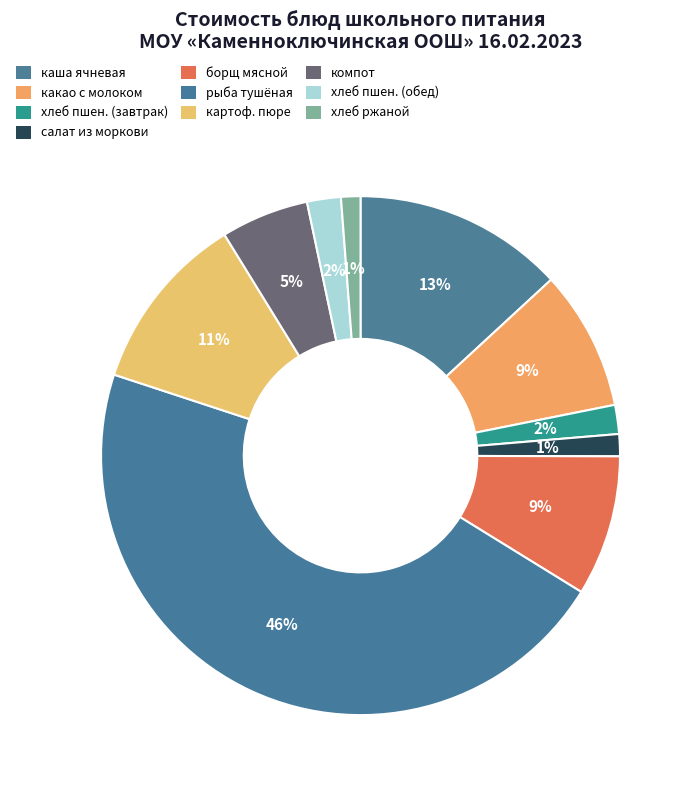

To the nearest percent, what is the average slice percentage?

10%